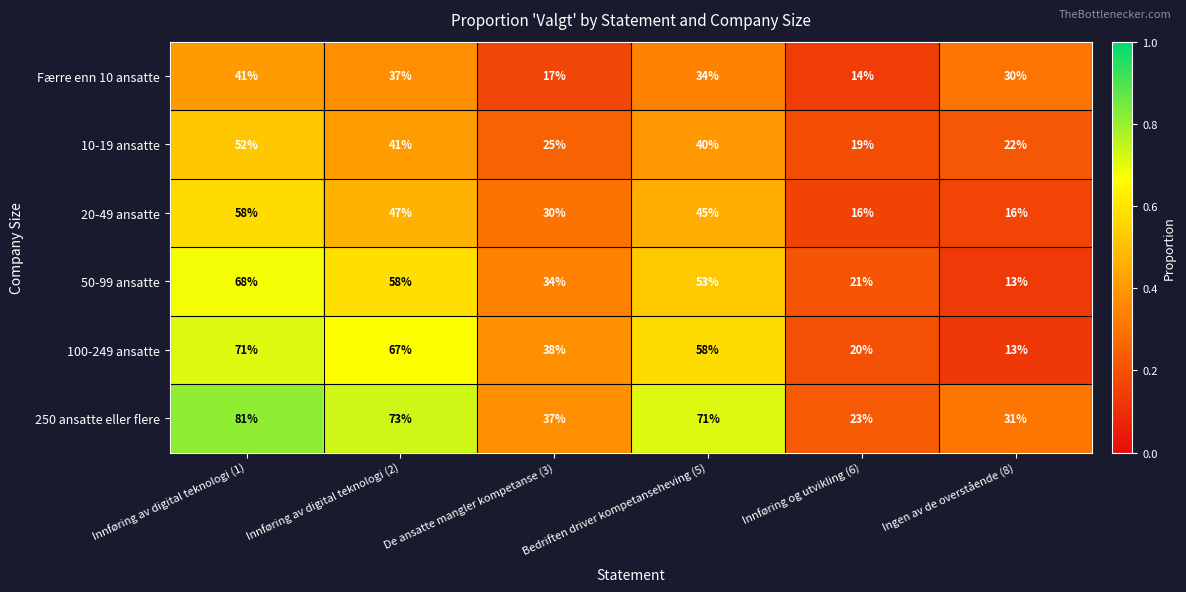

Count the number of categories in the chart.

6